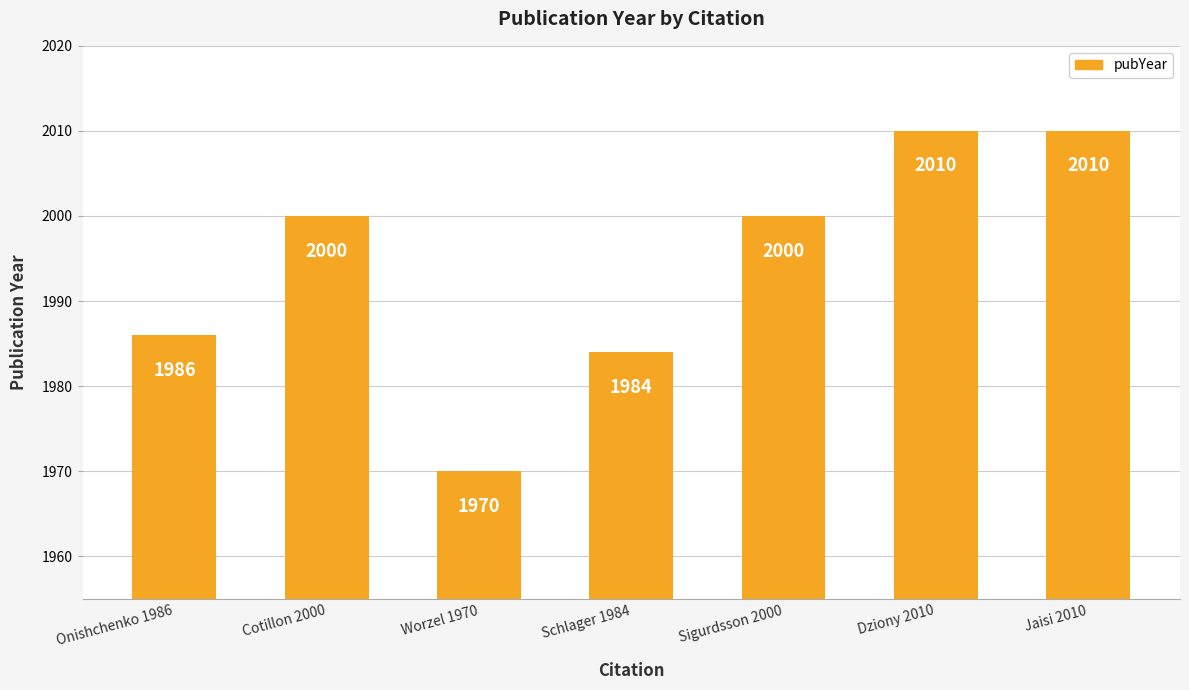

What position from the right is Onishchenko 1986?

7